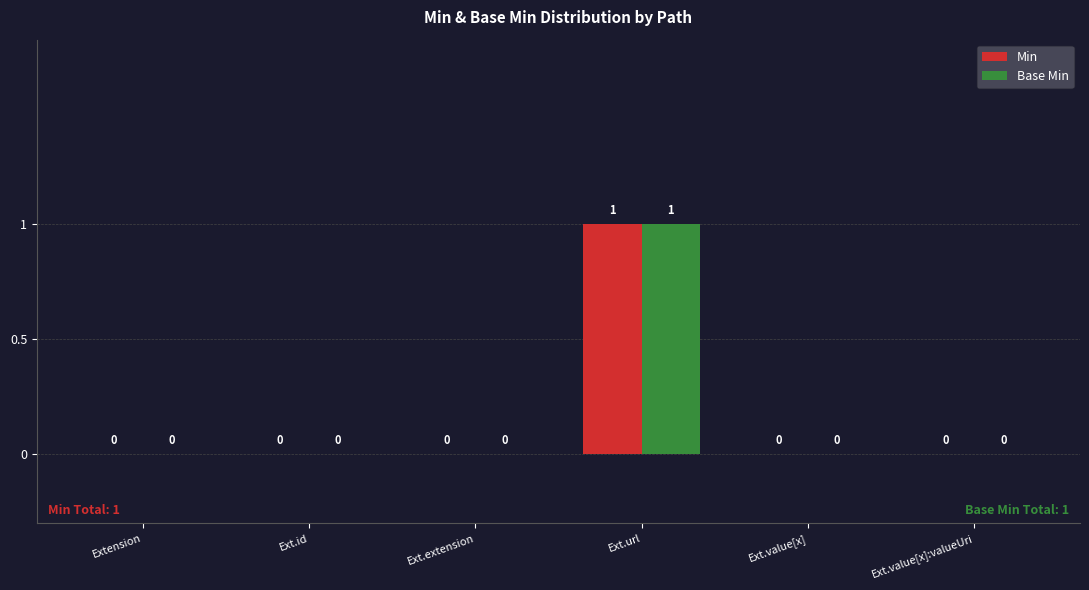

The value of Min at Ext.value[x] is 1. True or false?

False